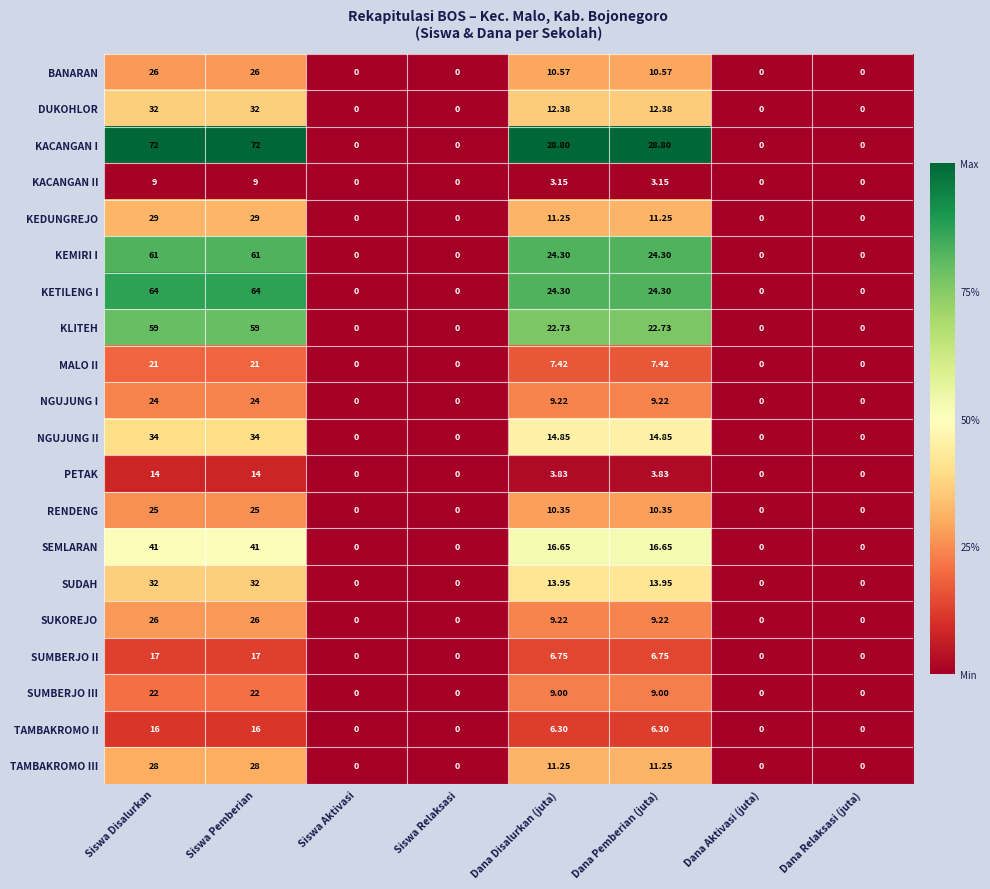

Which series has the largest total across all categories?

KACANGAN I